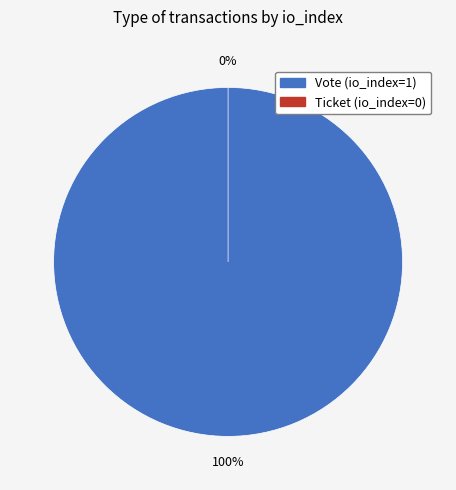

Rank the categories by value from highest to lowest.

Vote (io_index=1), Ticket (io_index=0)